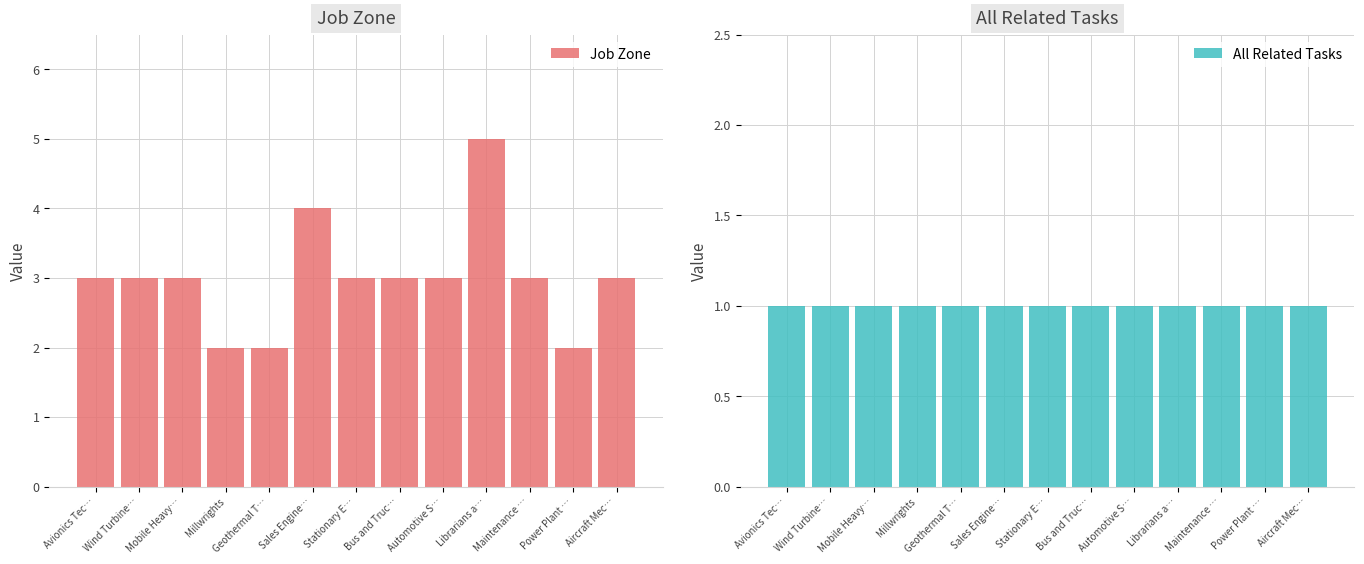

Where is All Related Tasks nearest to the value 1?

Avionics Tec…